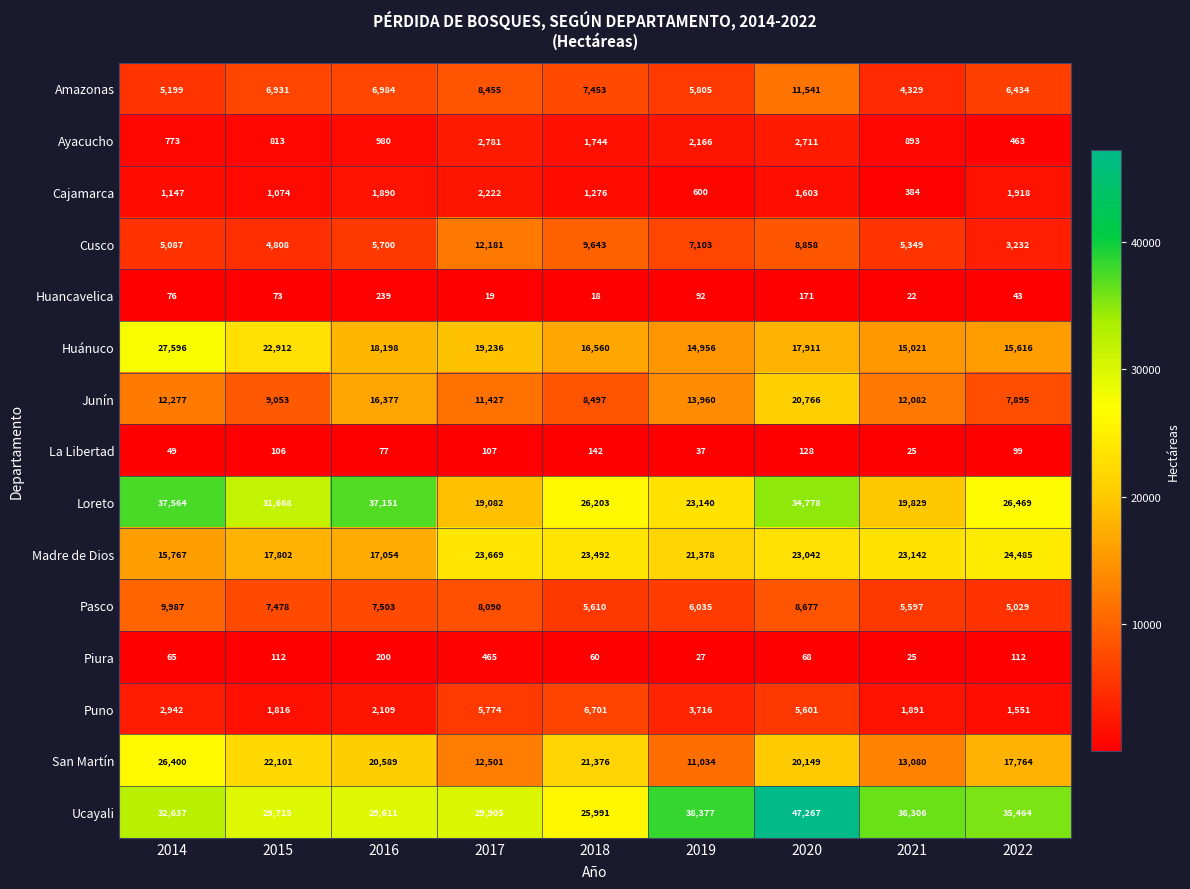

At which label does Pasco first exceed 7478?

2014